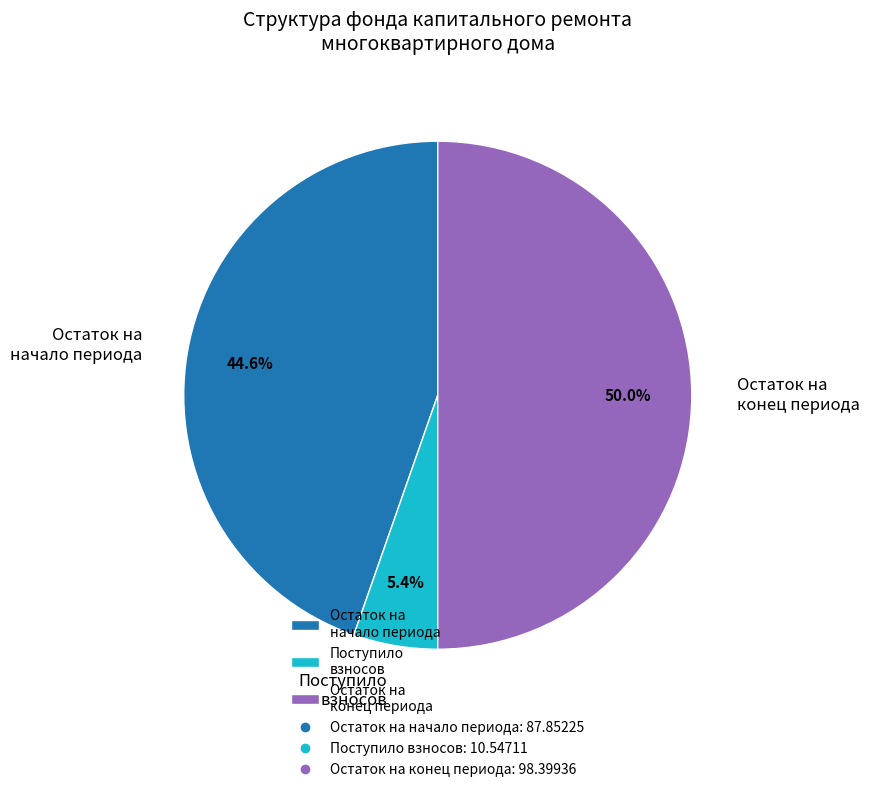

Approximately how many times larger is the value at Остаток на конец периода compared to Поступило взносов?

9.3